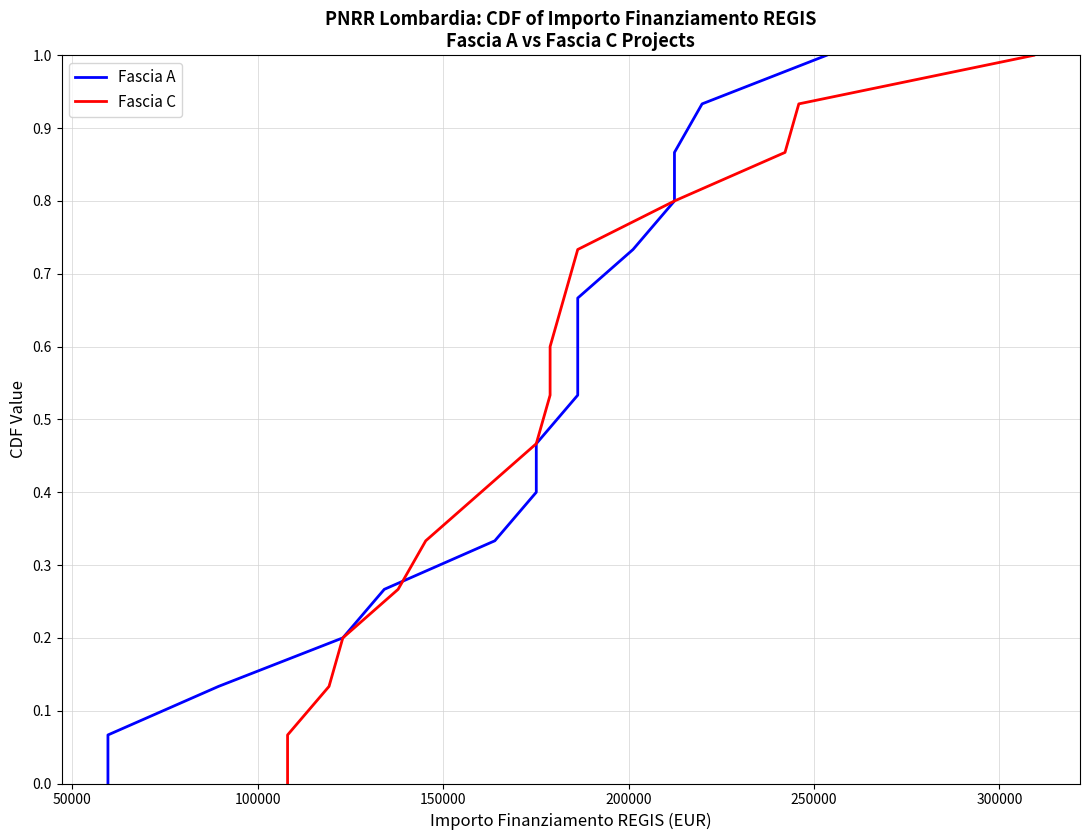

What is the difference between the maximum and minimum values in the Fascia A series?

1.0